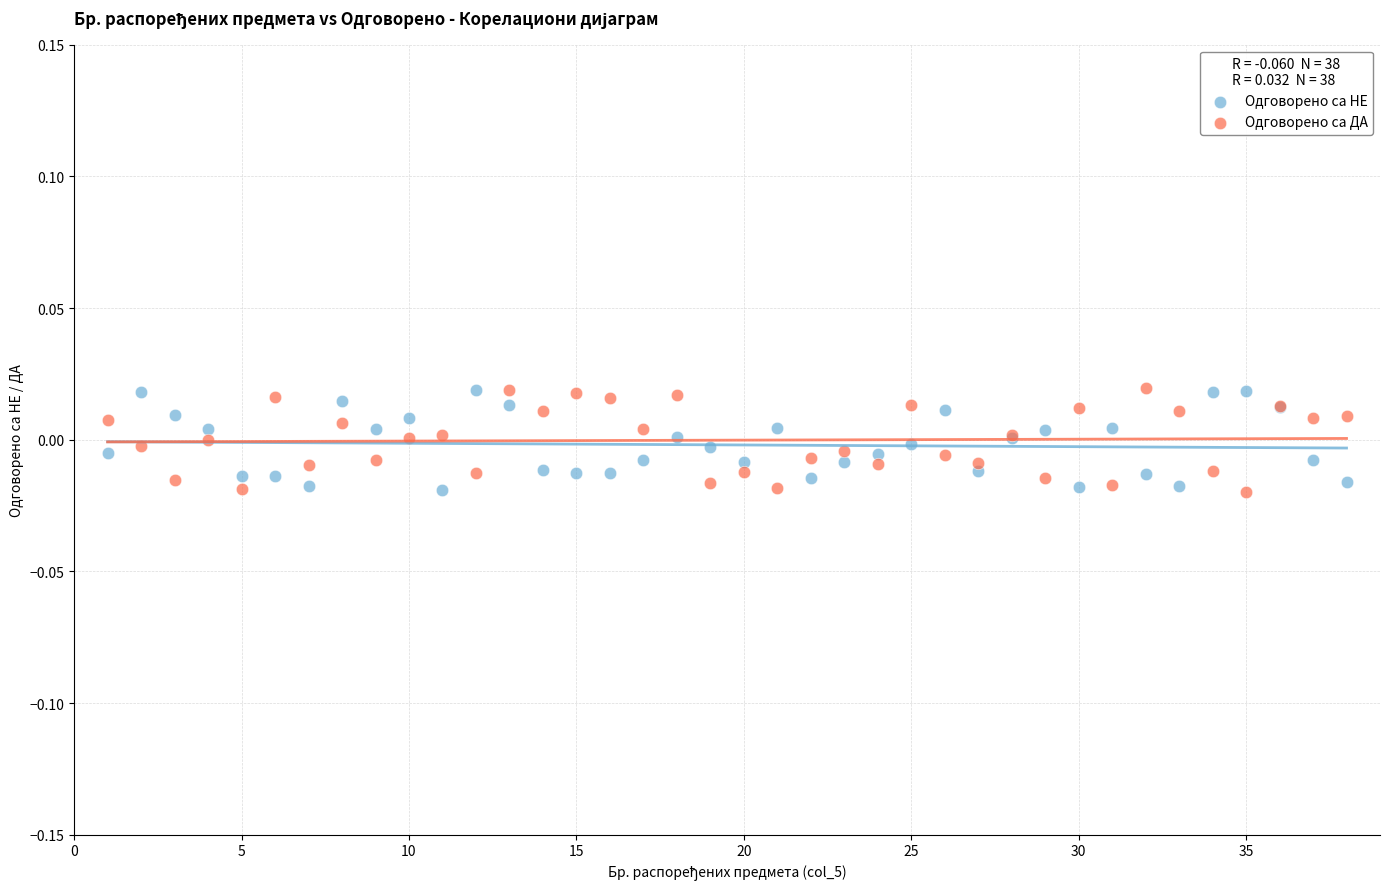

What are all the series names shown in the legend?

Одговорено са НЕ, Одговорено са ДА